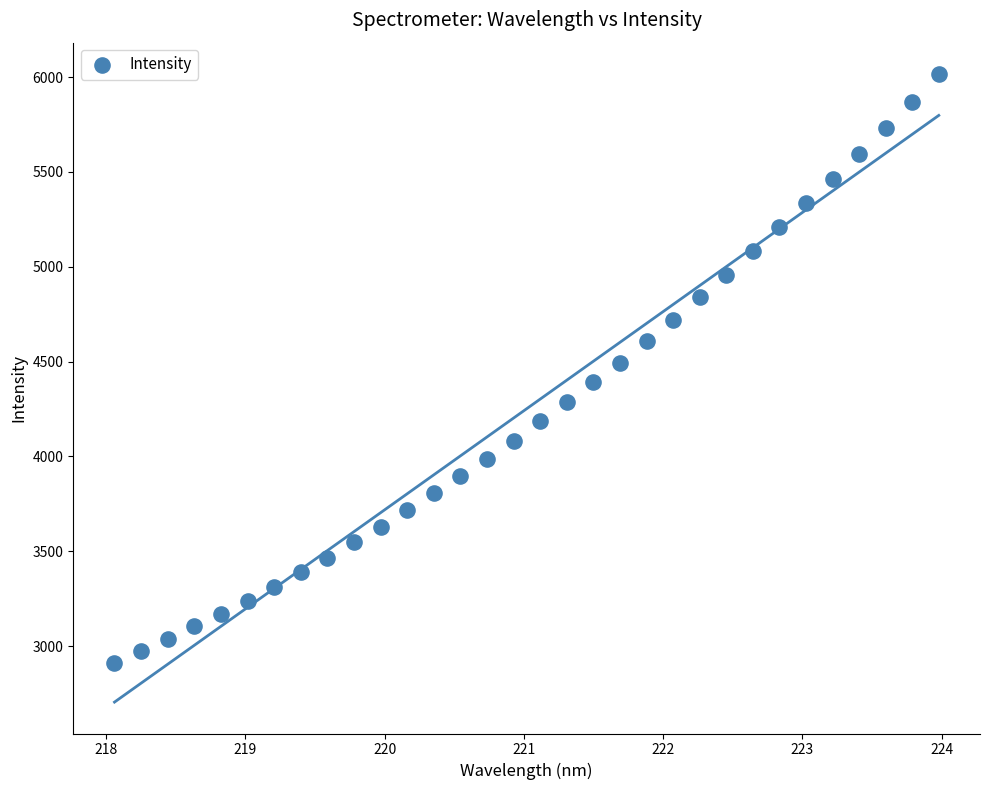

What is the range of Y values (max minus min)?

3104.3